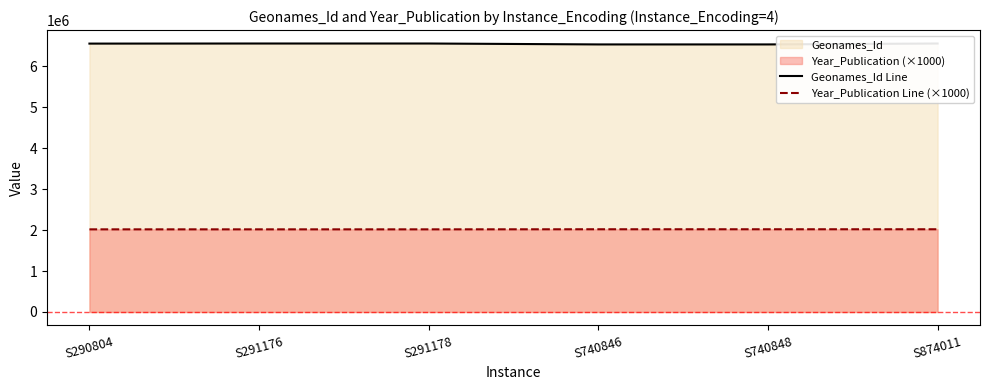

True or false: Geonames_Id Line and Year_Publication Line (×1000) intersect in this chart.

False